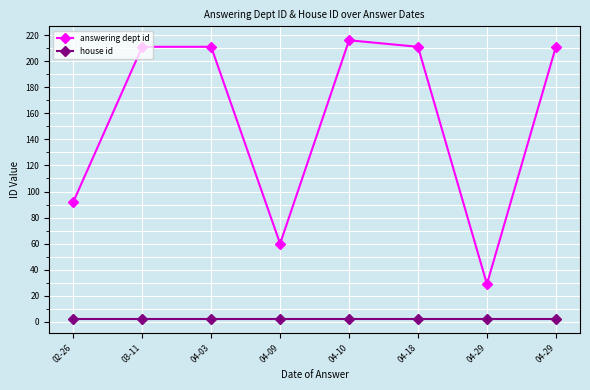

What is the lowest value of the answering dept id series?

29